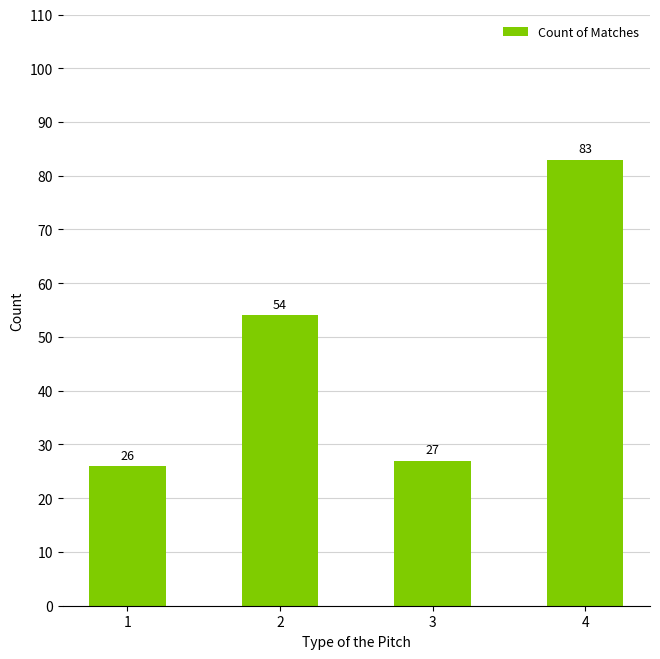

What is the sum of all values?

190